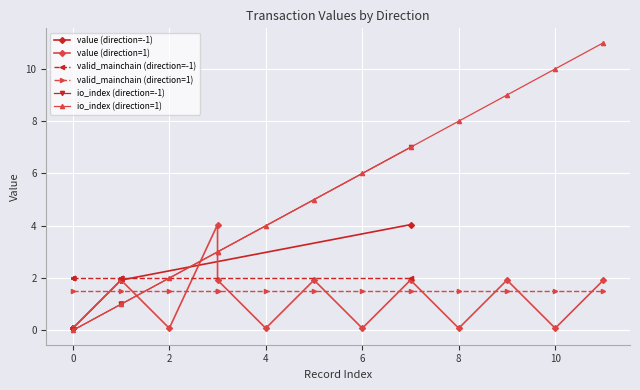

What is the sum of all io_index (direction=-1) values?

13.0